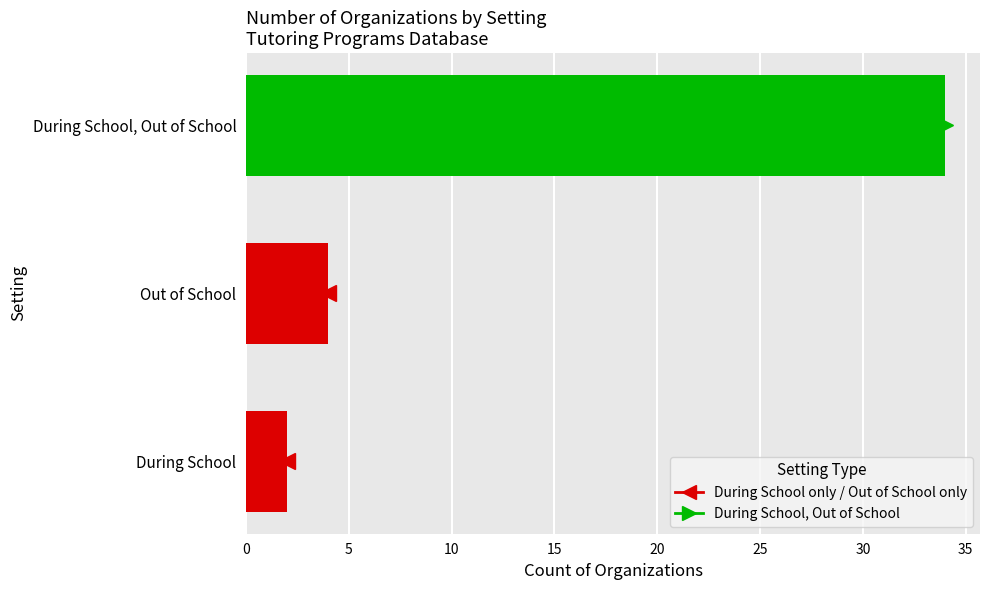

What is the difference between the maximum and minimum values?

32